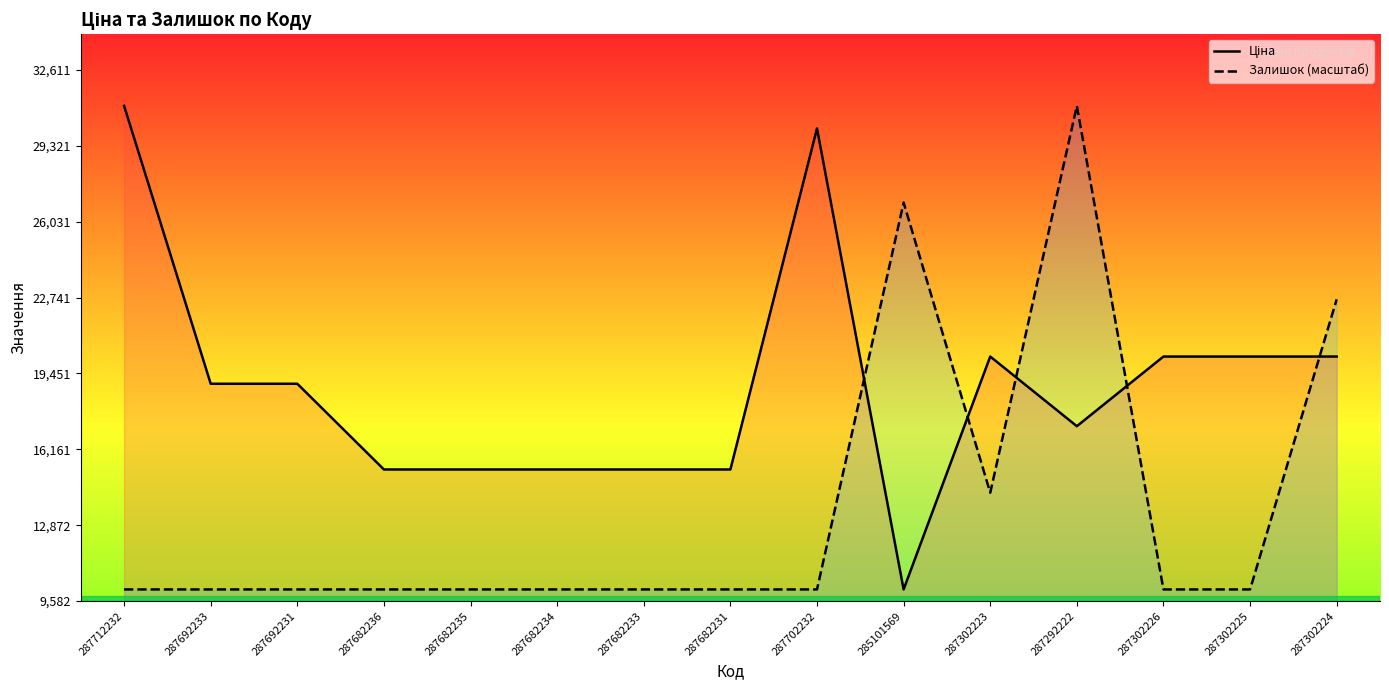

At which category does Залишок (масштаб) reach its first local peak?

285101569